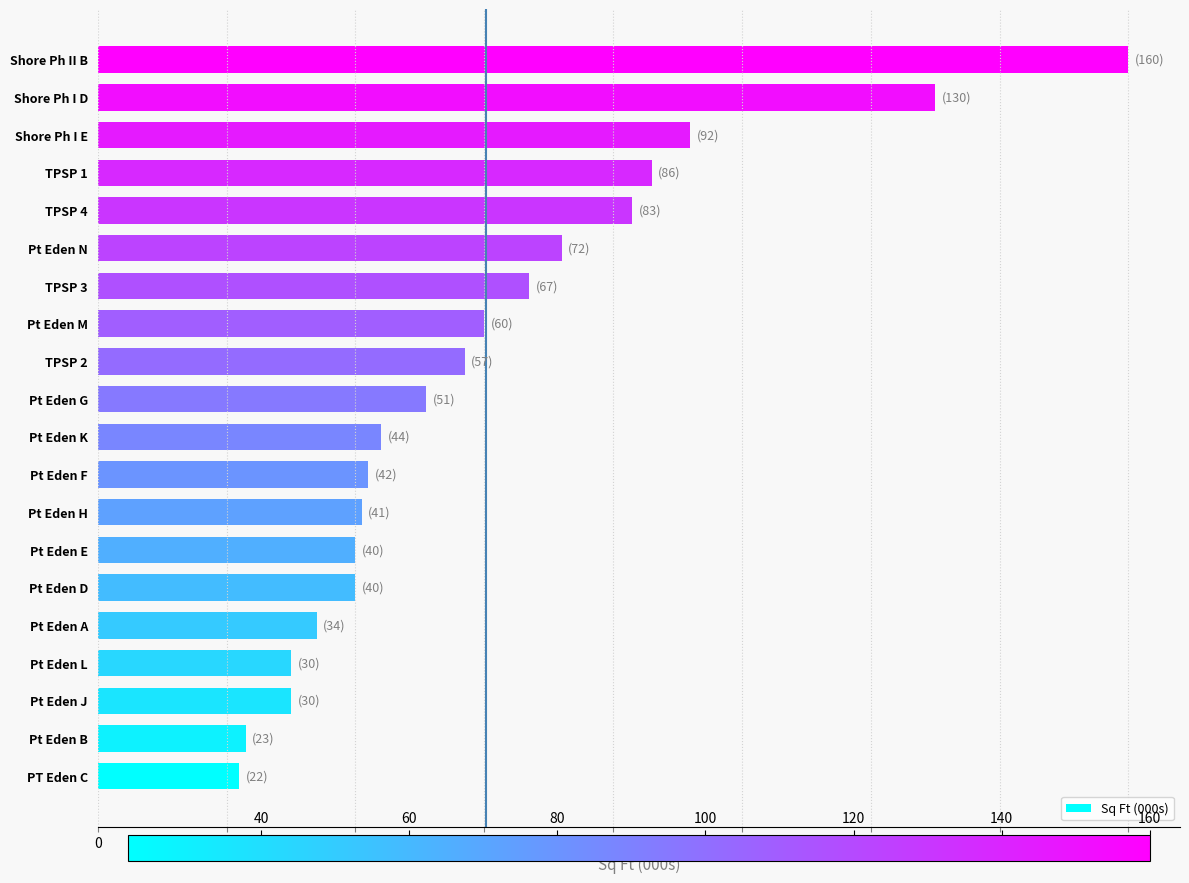

Approximately how many times larger is the value at Pt Eden E compared to Pt Eden B?

1.7